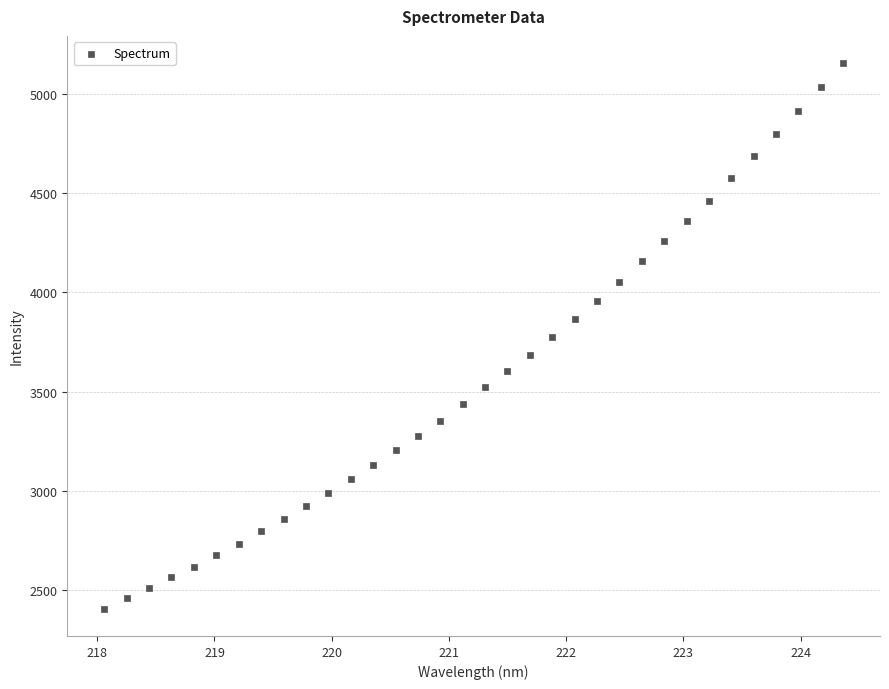

What is the range of Y values (max minus min)?

2747.6